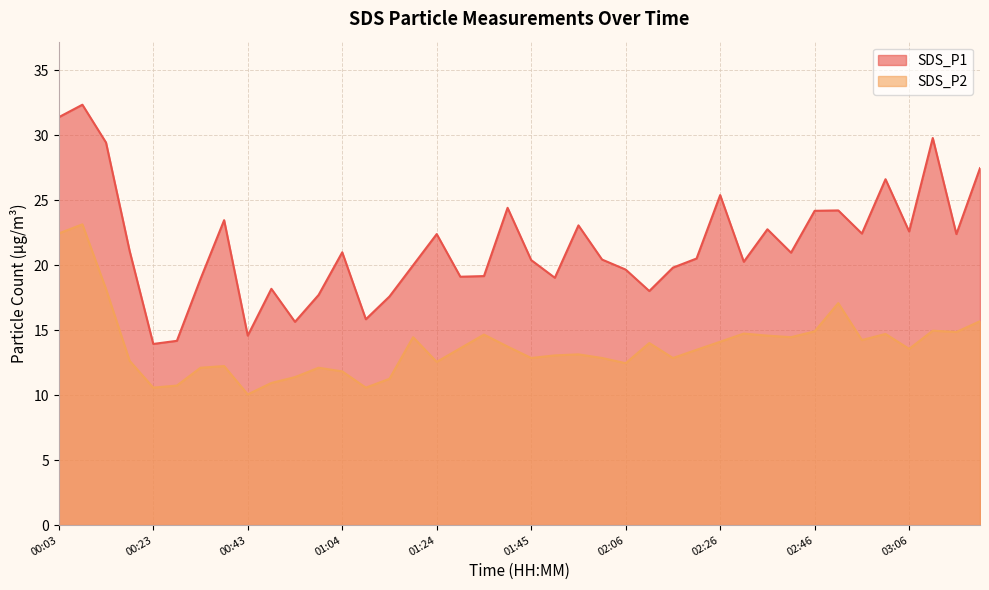

What position from the right is 00:38?

33